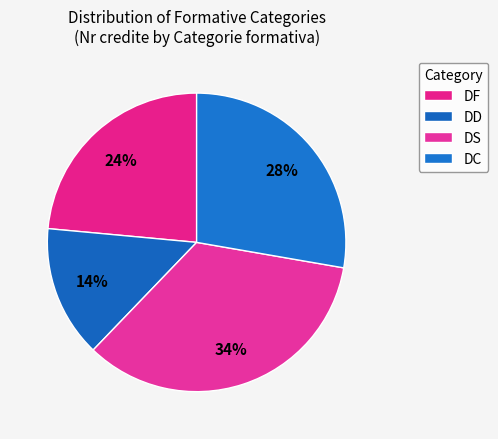

How many segments does this pie chart have?

4